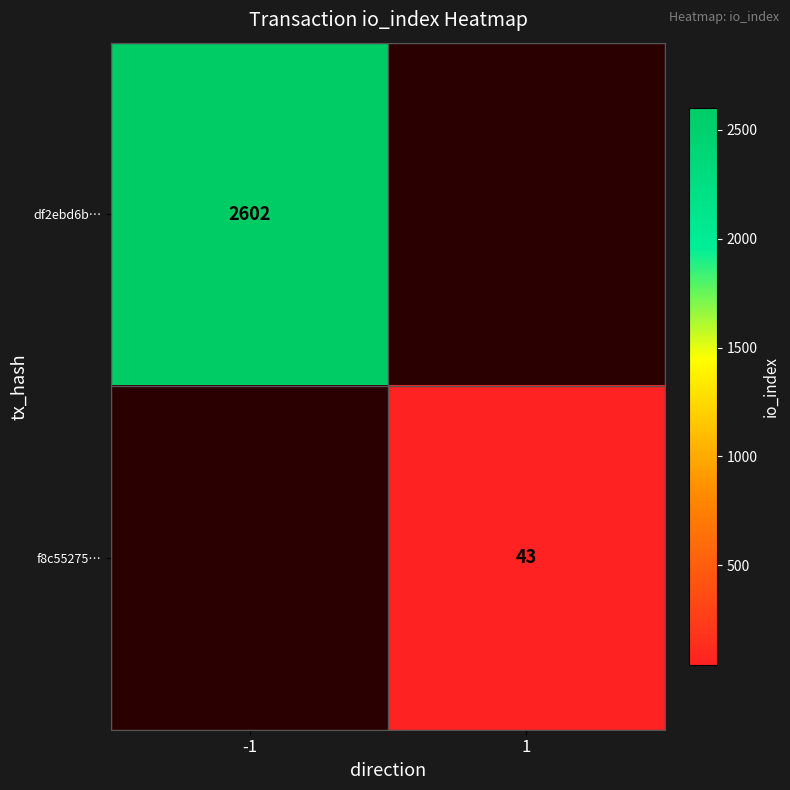

The df2ebd6b… series shows 3674 at -1. True or false?

False